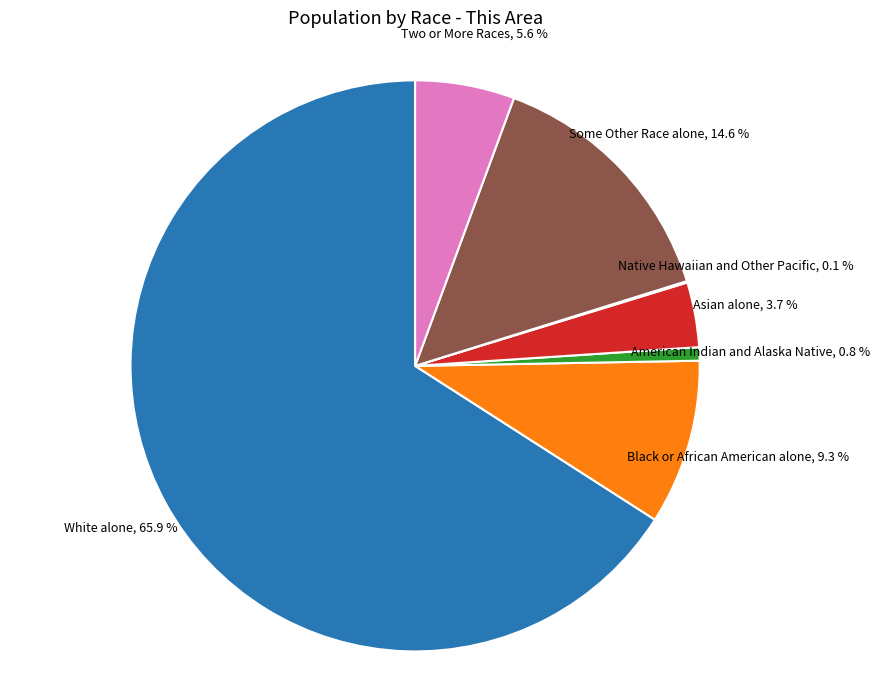

What is the majority slice?

White alone